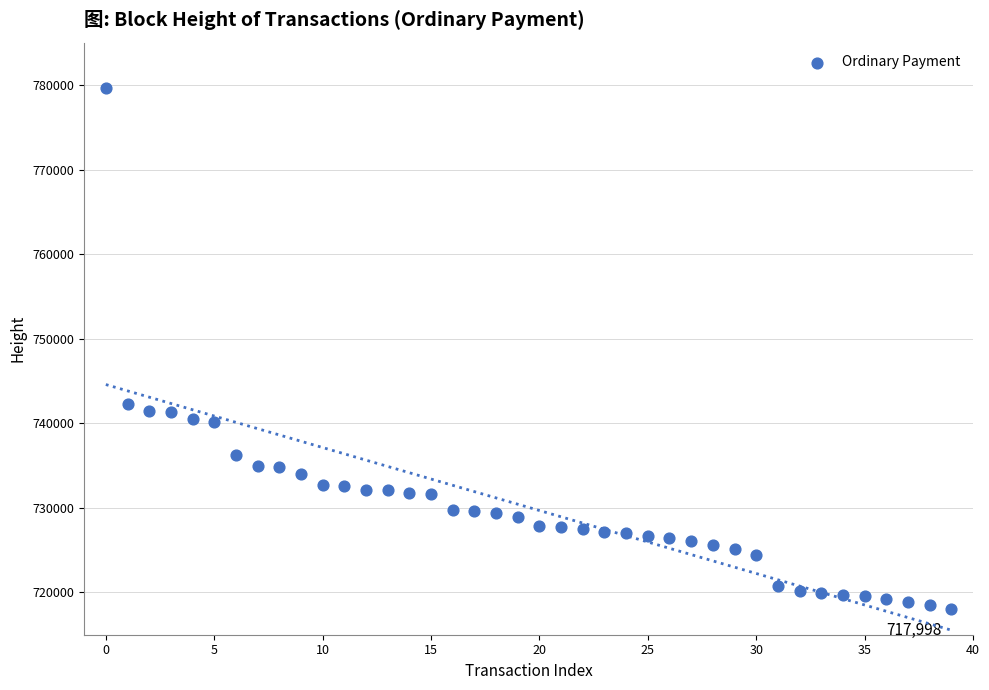

What is the range of Y values (max minus min)?

61680